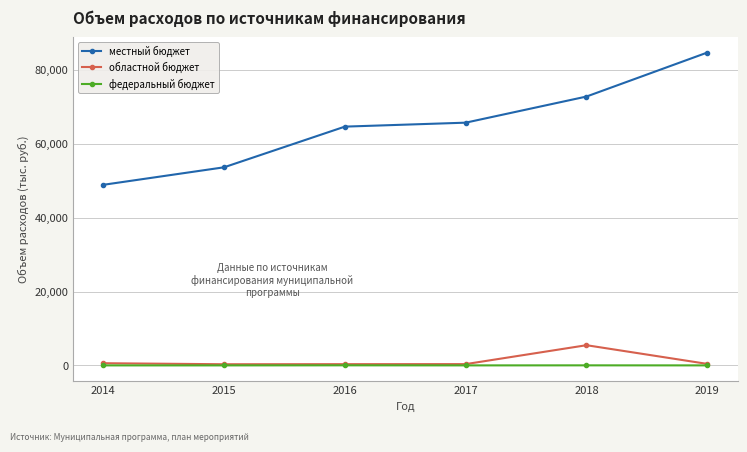

True or false: местный бюджет and областной бюджет intersect in this chart.

False